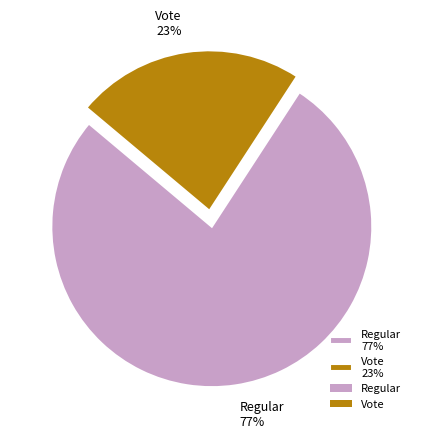

Which has a higher value, Regular or Vote?

Regular